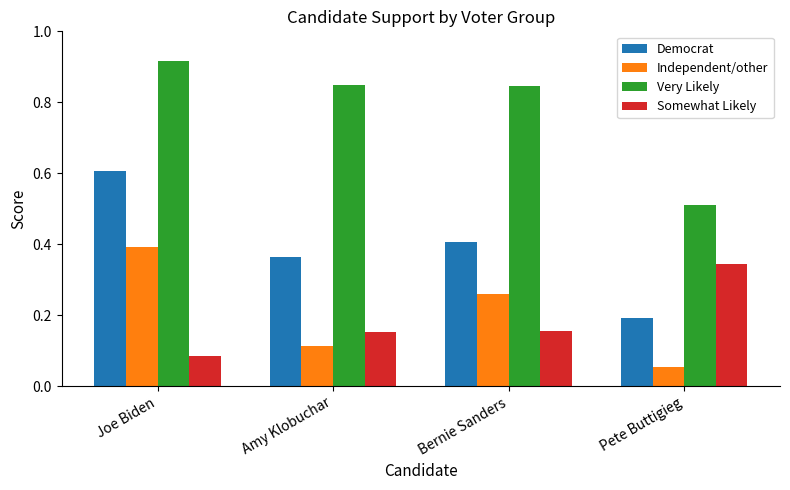

The Independent/other series shows 0.1 at Joe Biden. True or false?

False